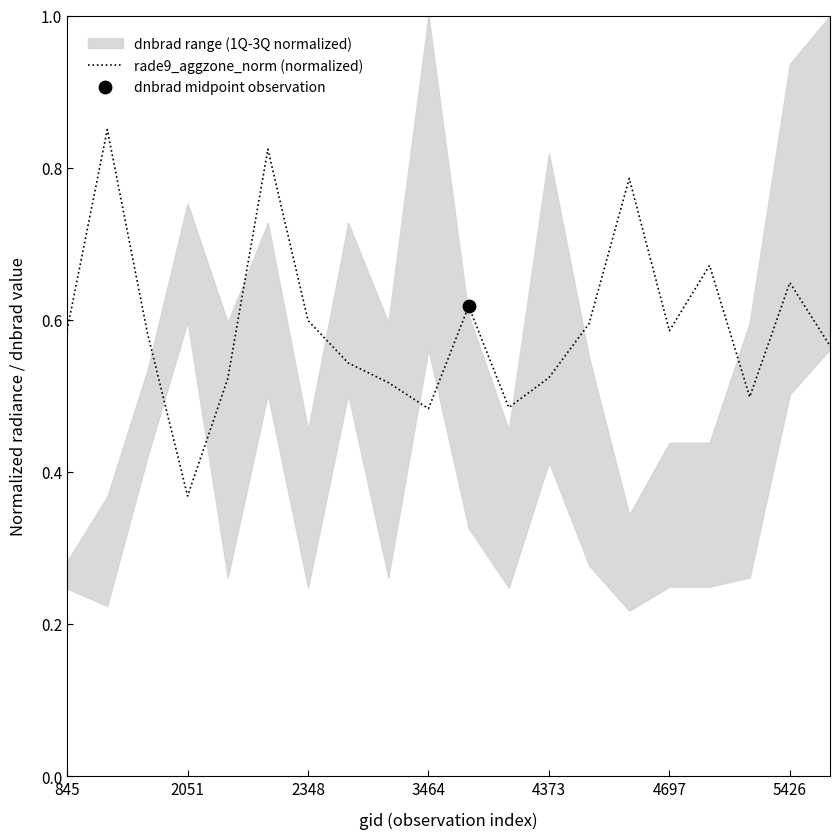

At which label does rade9_aggzone_norm (normalized) reach its minimum?

2051